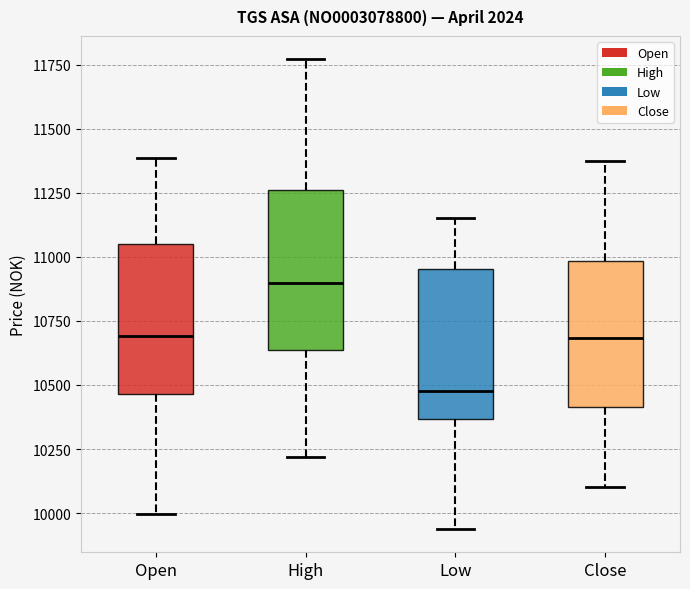

Where does the median line of the box for High sit on the y-axis? The values are not printed on the chart, so give them approximately, as read against the axis.

10900